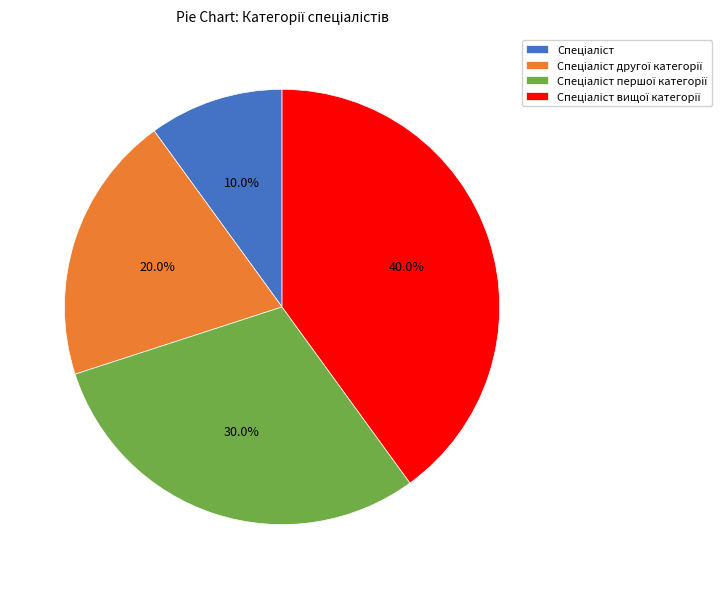

Is there a majority slice in this chart?

No